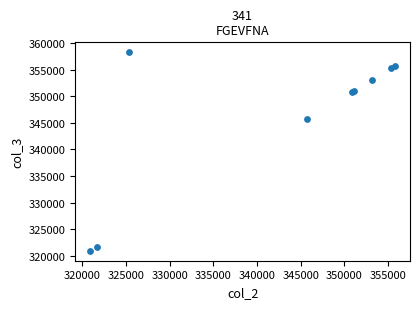

What Y value in the scatter plot is closest to 339609?

345766